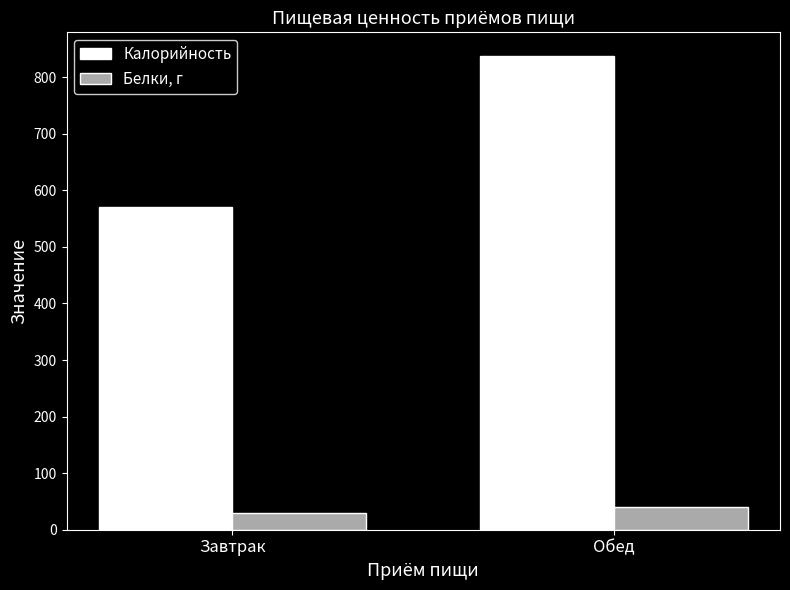

Rank the series by their maximum value, from highest to lowest.

Калорийность, Белки, г